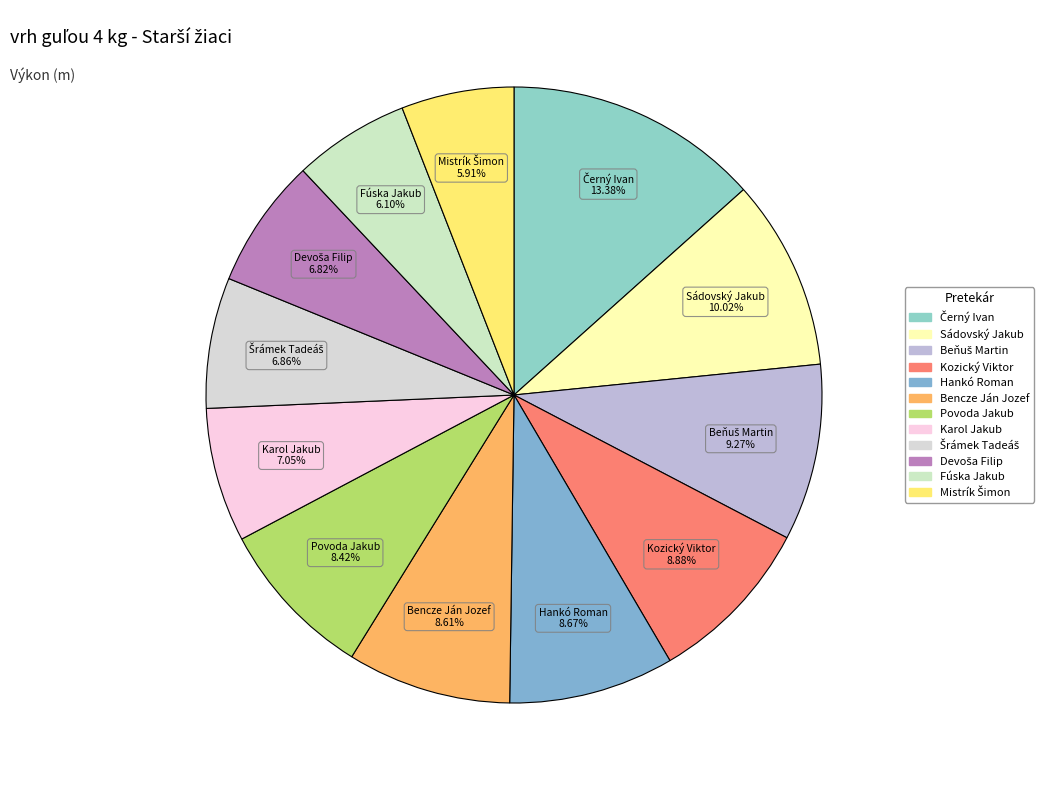

Does any single category account for the majority?

No